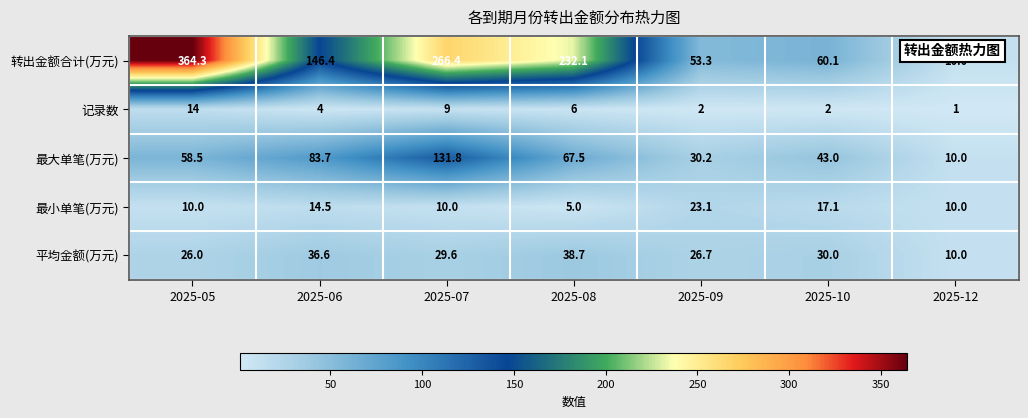

What is the total value across all series at 2025-12?

41.0